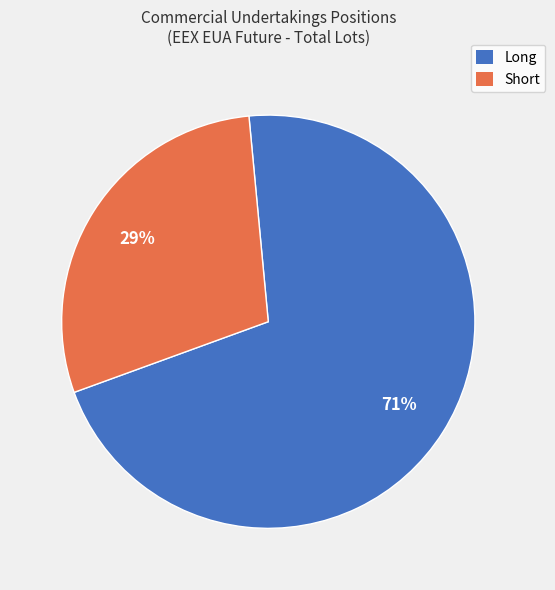

To the nearest percent, what is the average slice percentage?

50%